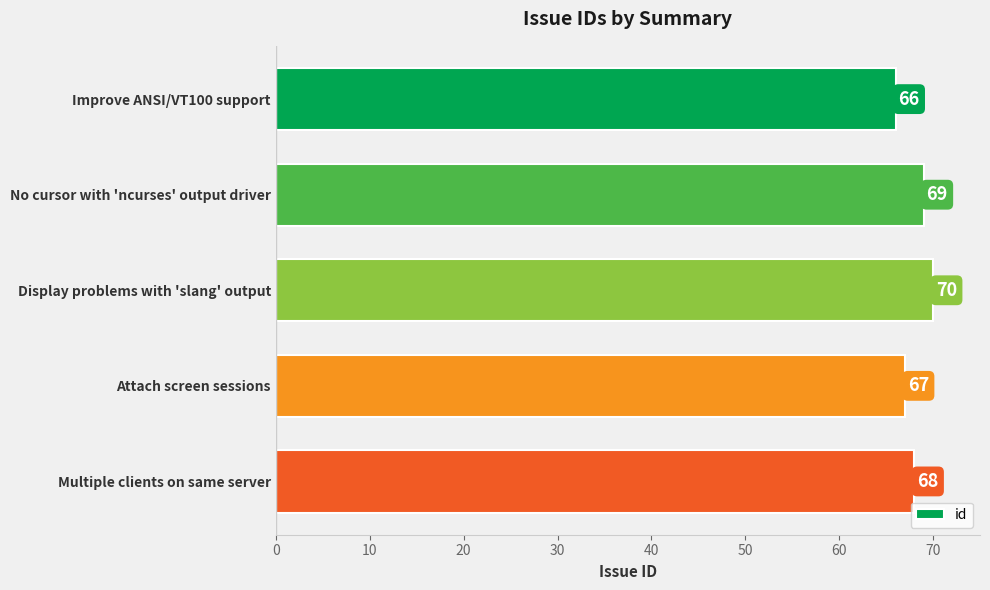

Between No cursor with 'ncurses' output driver and Multiple clients on same server, which is larger?

No cursor with 'ncurses' output driver